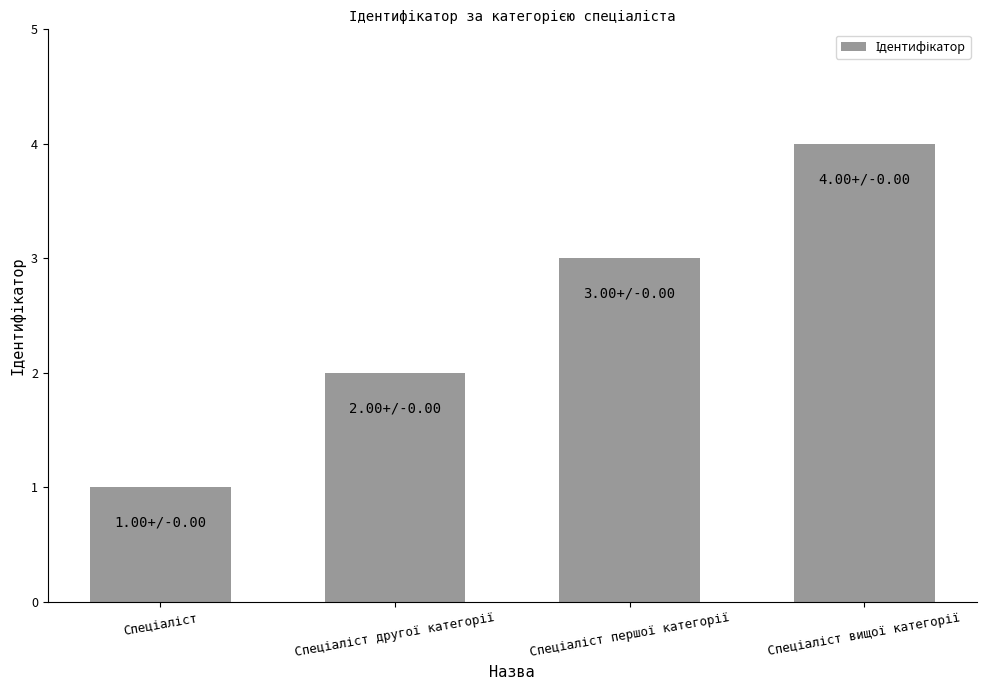

What is the greatest value displayed?

4